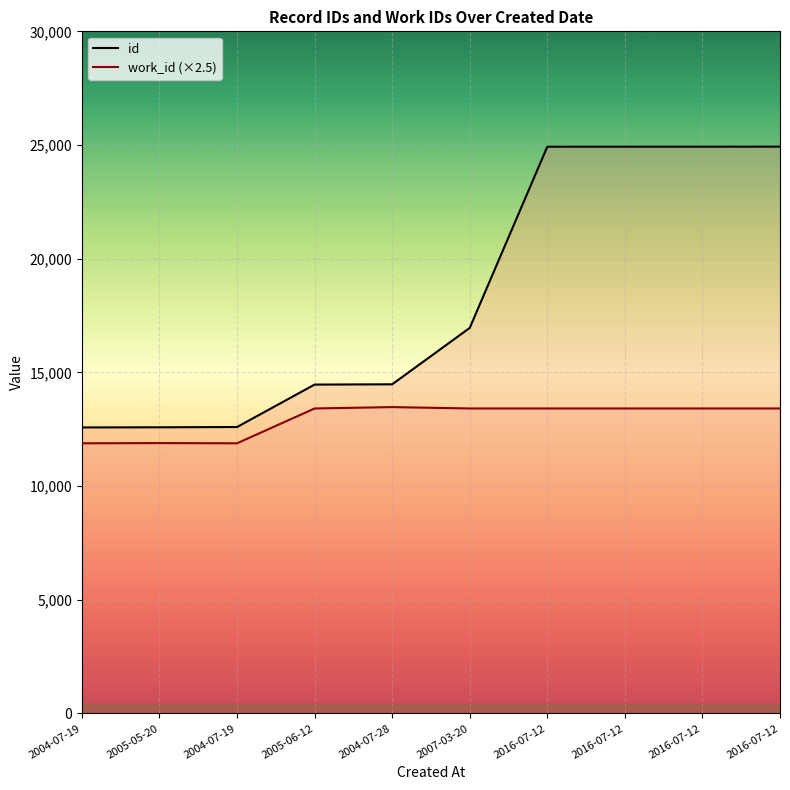

What is the minimum value for id?

12580.0